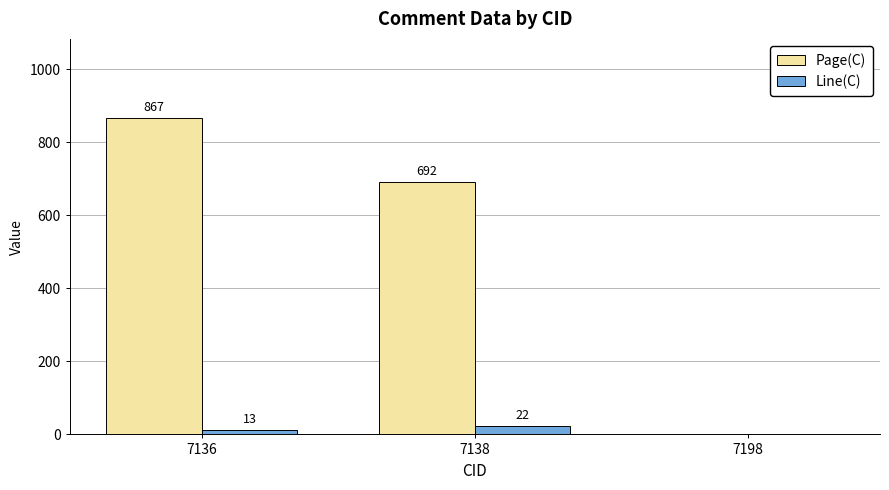

How many distinct data groups are displayed?

2